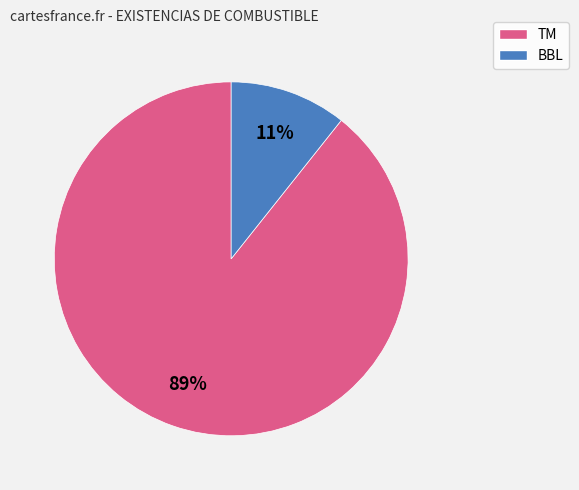

Is there any slice that represents more than half of the pie?

Yes